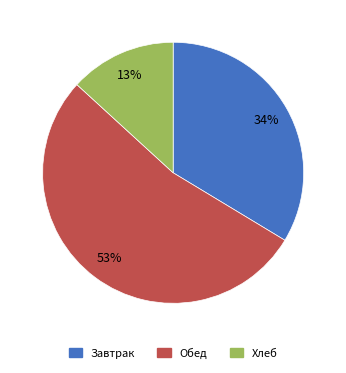

Does any single category account for the majority?

Yes